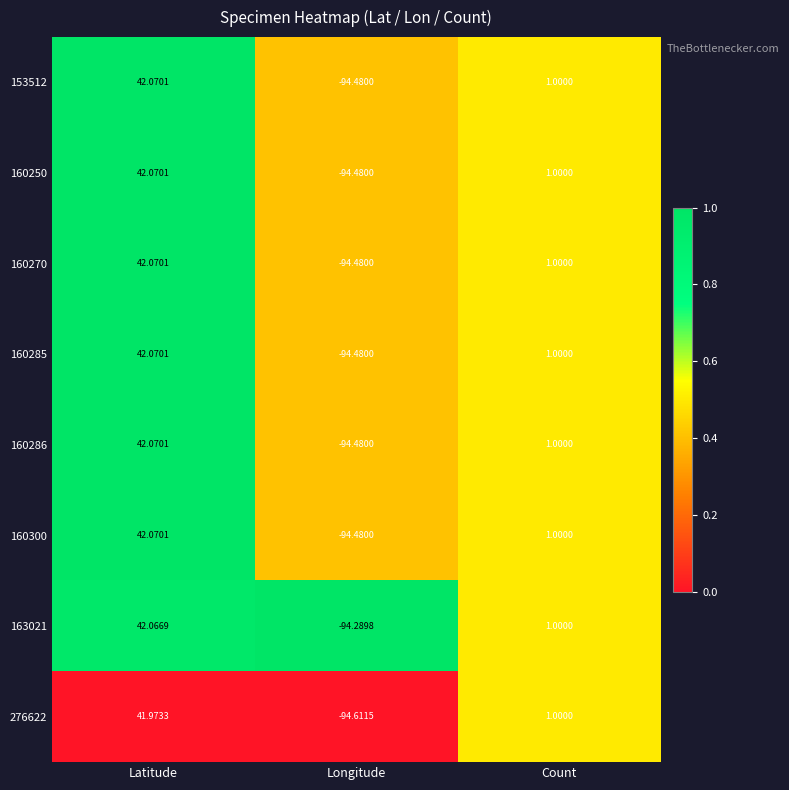

List the labels in order of 160285 value, smallest first.

Longitude, Count, Latitude